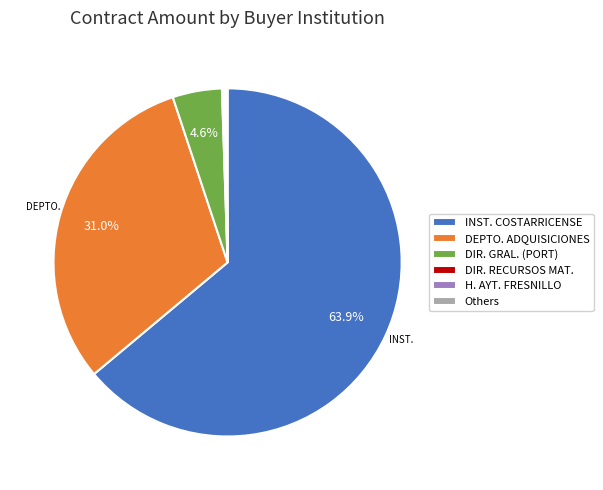

Which category has the biggest portion of the pie?

INST. COSTARRICENSE